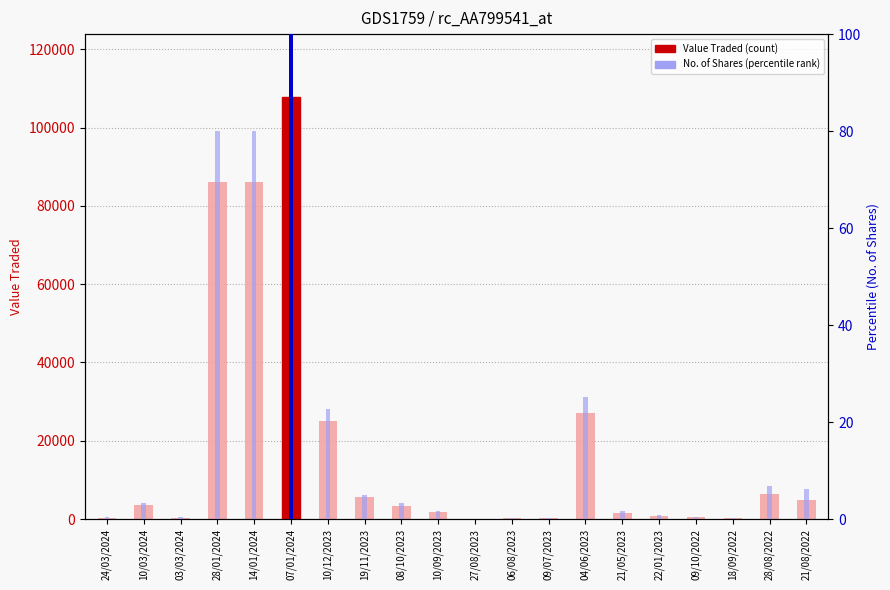

What is the sum of all No. of Shares (norm) values?

338.4